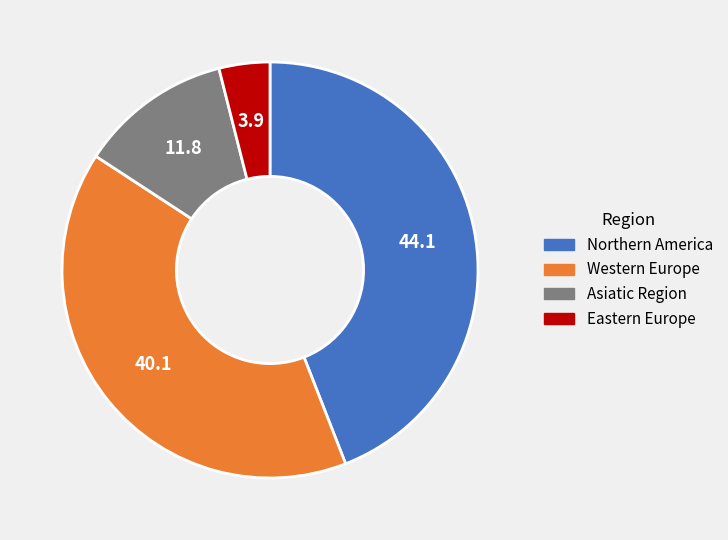

Which category has the biggest portion of the pie?

Northern America